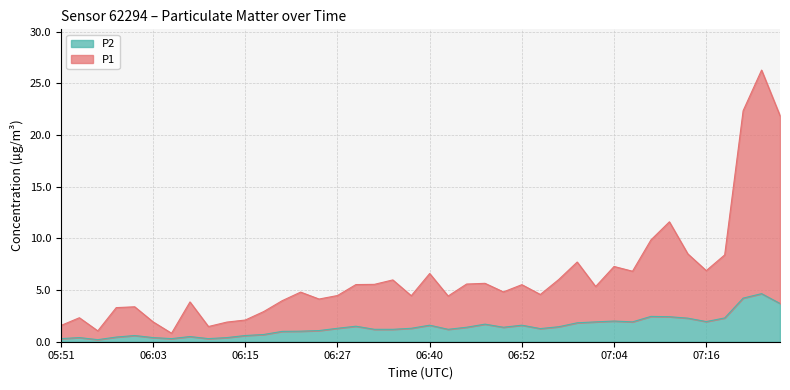

True or false: P2 has a value of 2.1 at 06:54.

False